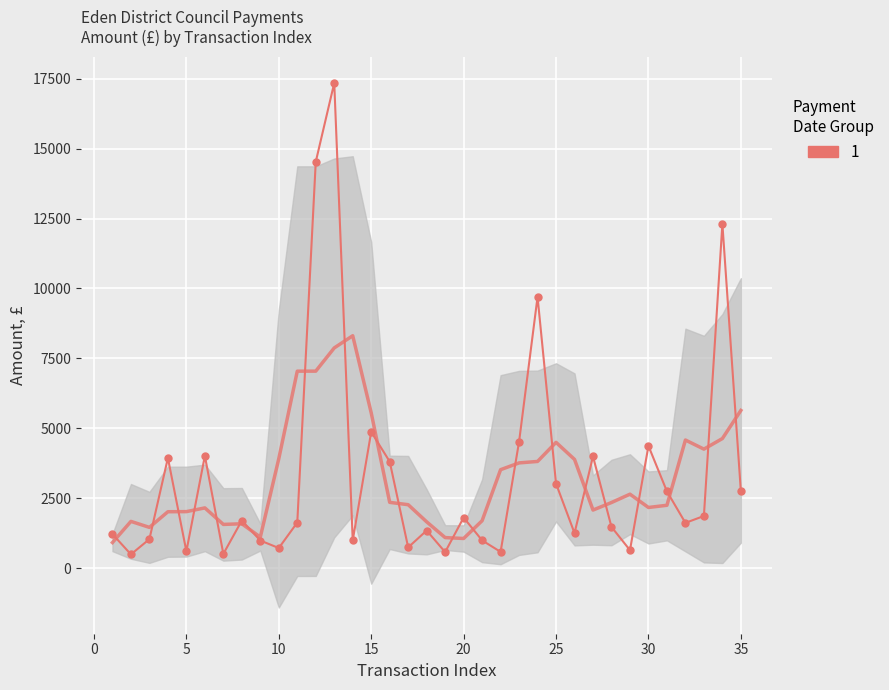

Is it true that the value at 17/12/2021 is 9699.0?

True